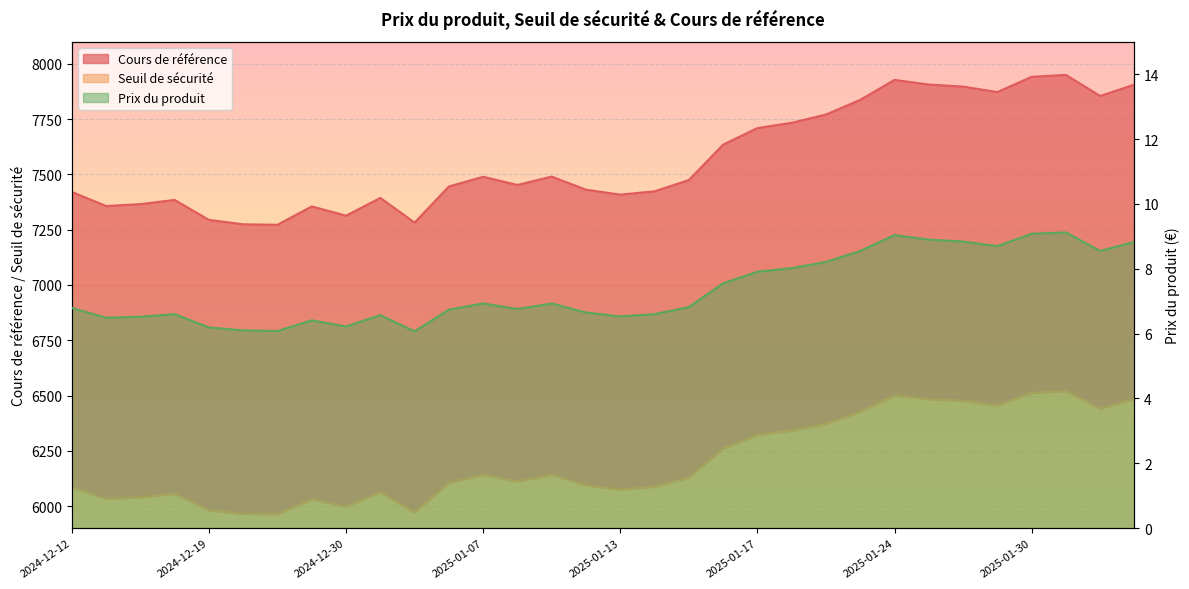

What is the spread (max minus min) of values at 2025-01-02?

7387.2